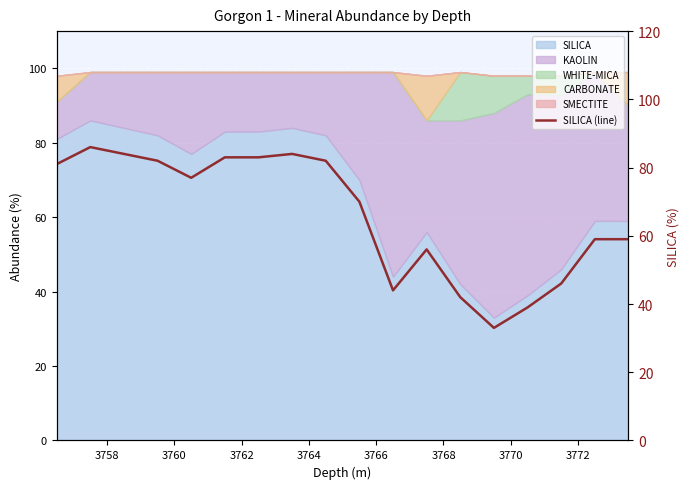

How many points are higher than both their immediate neighbors (excluding endpoints)?

3